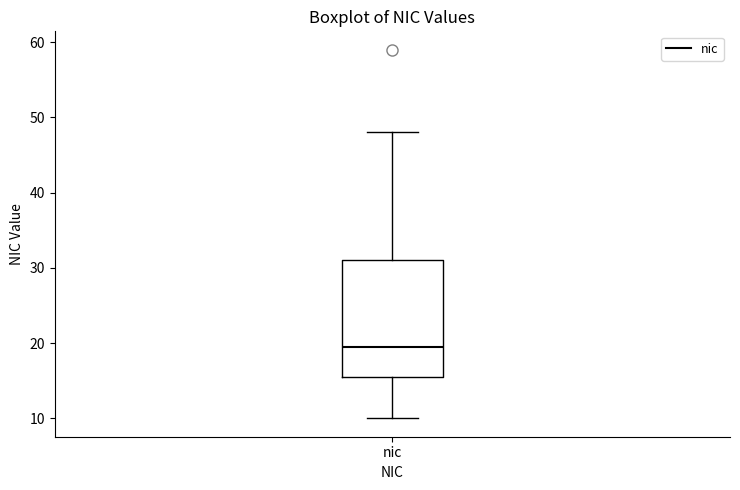

Where does the median line of the box for nic sit on the y-axis? The values are not printed on the chart, so give them approximately, as read against the axis.

20